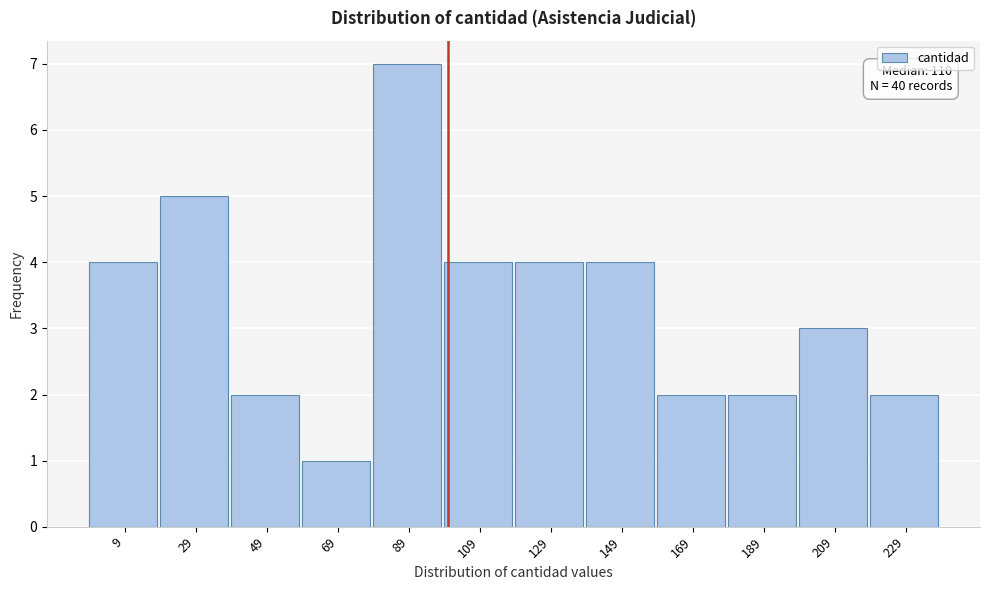

Reading right to left, what are all the values shown in this chart?

229=2	209=3	189=2	169=2	149=4	129=4	109=4	89=7	69=1	49=2	29=5	9=4